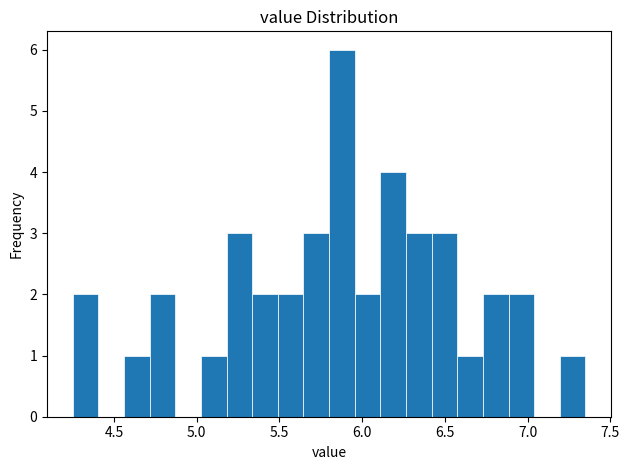

Read against the x-axis, roughly where is the centre of the tallest bar?

5.90